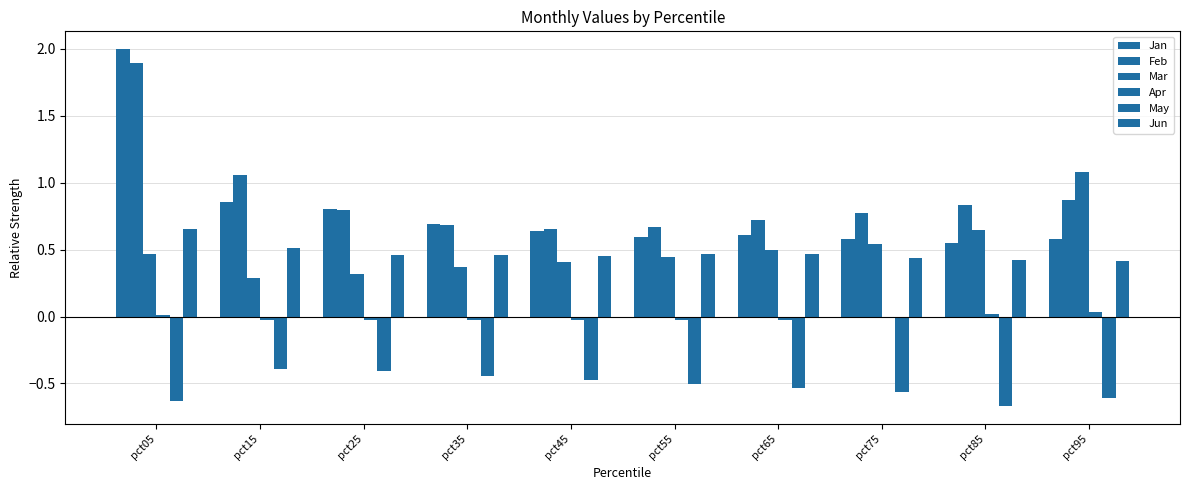

How many series are shown in this chart?

6